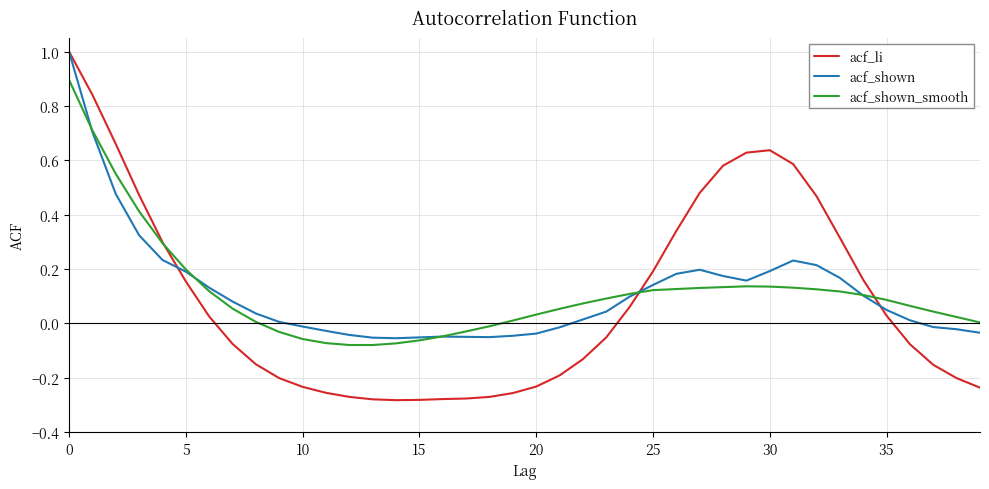

What is the greatest value displayed?

1.0